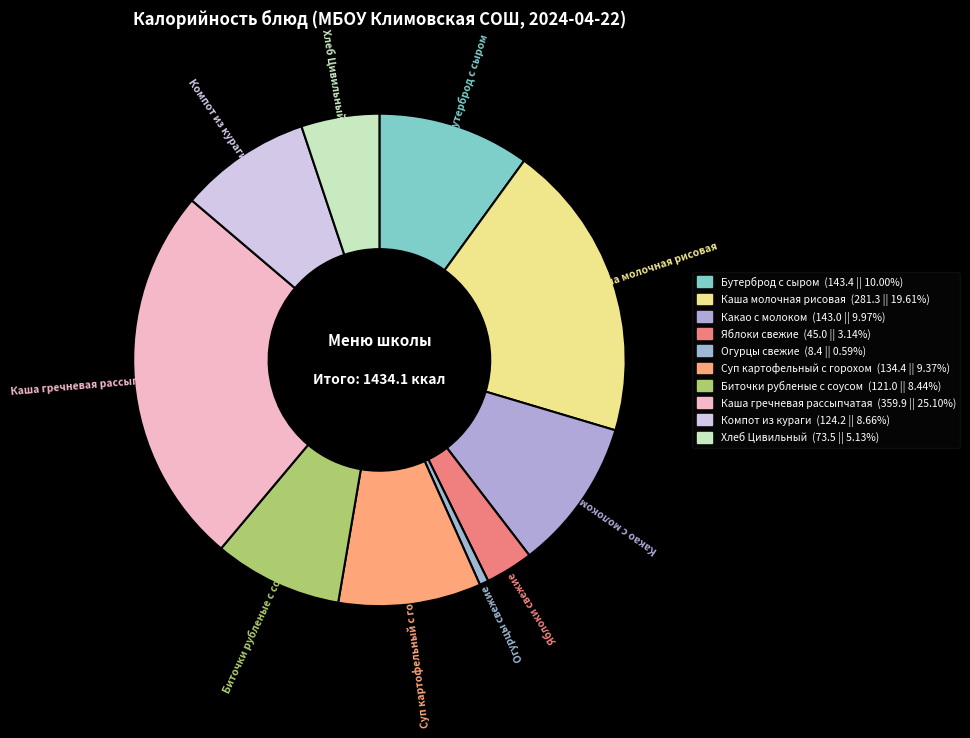

Is Огурцы свежие the majority of the pie?

No